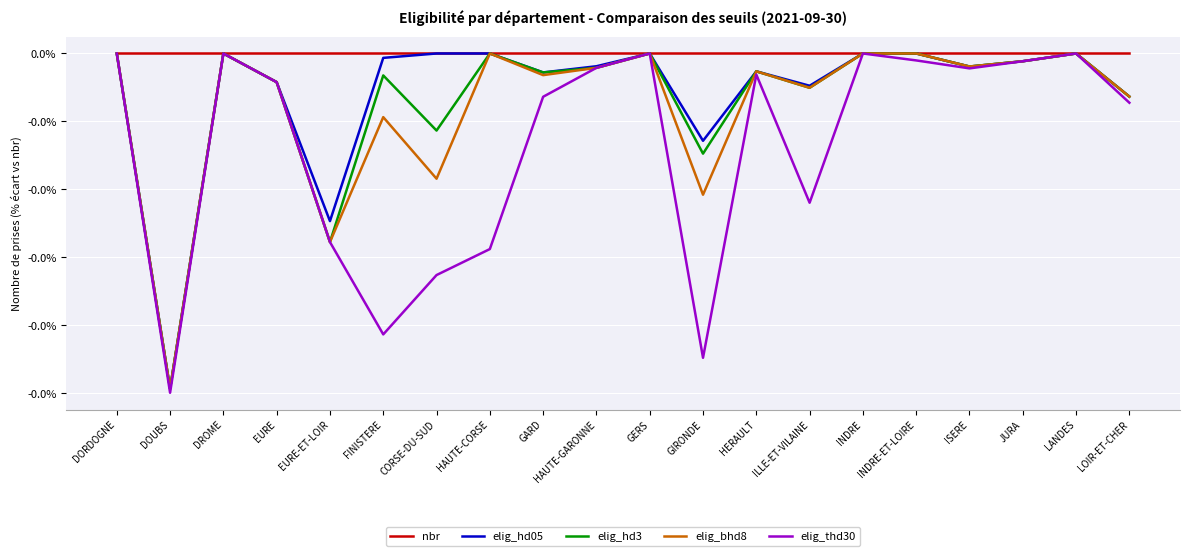

Does the chart have visible grid lines?

Yes